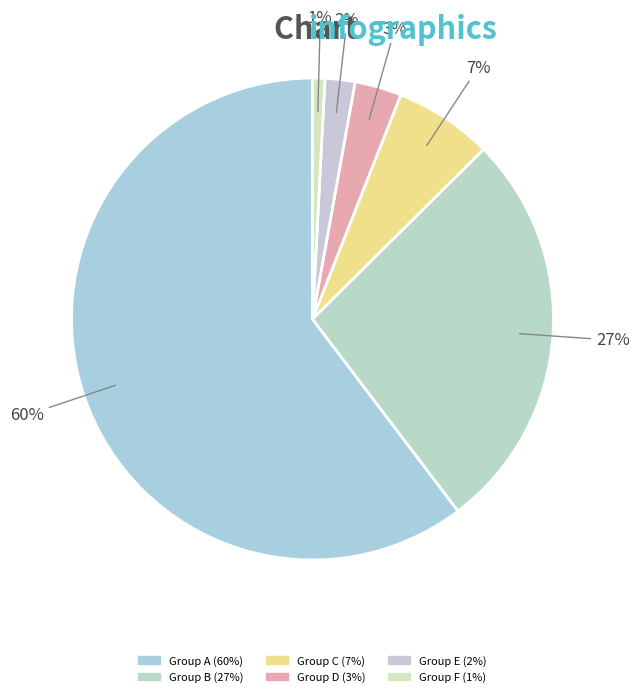

How many slices are in this pie chart?

6